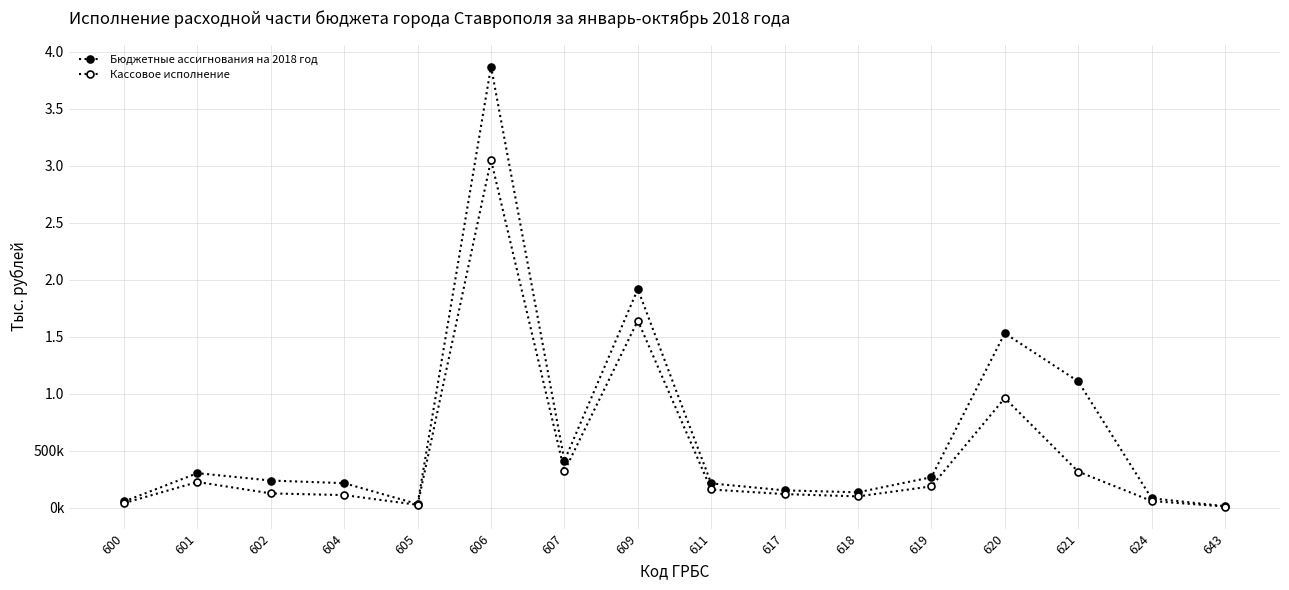

True or false: Бюджетные ассигнования на 2018 год and Кассовое исполнение cross at least once.

False